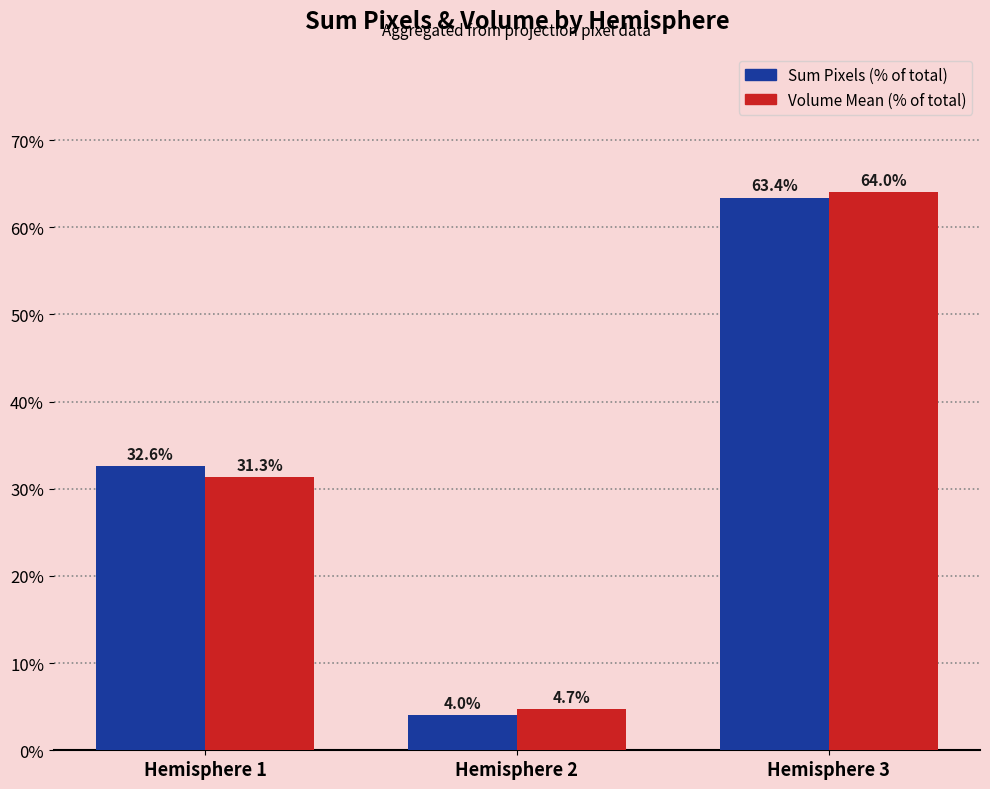

How many values in the Volume Mean (% of total) series are below 31?

1